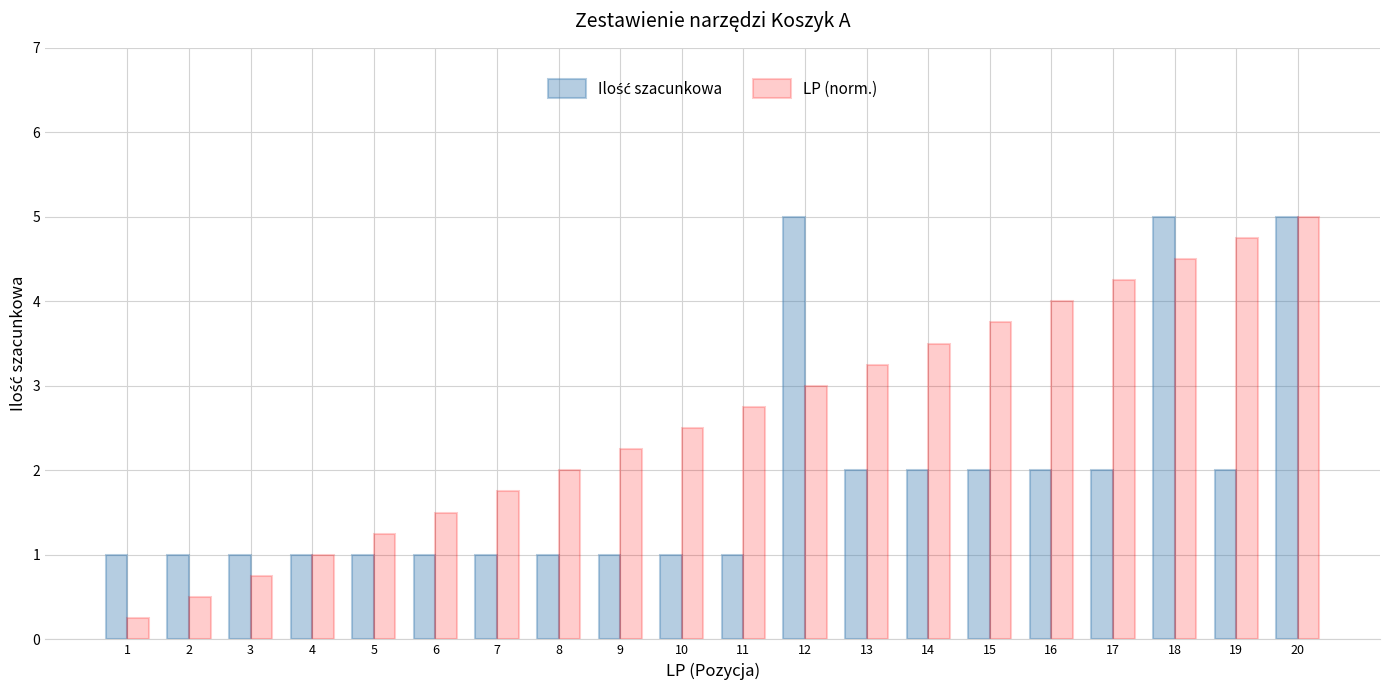

Which series changed the most between 2 and 15?

LP (norm.)